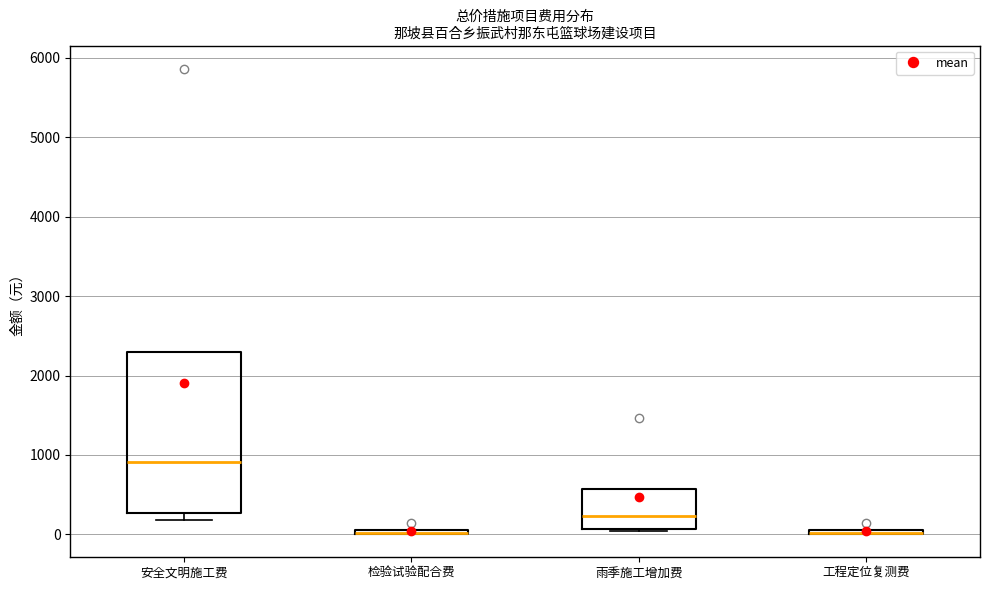

Which box is the tallest, from its lower edge to its upper edge?

安全文明施工费